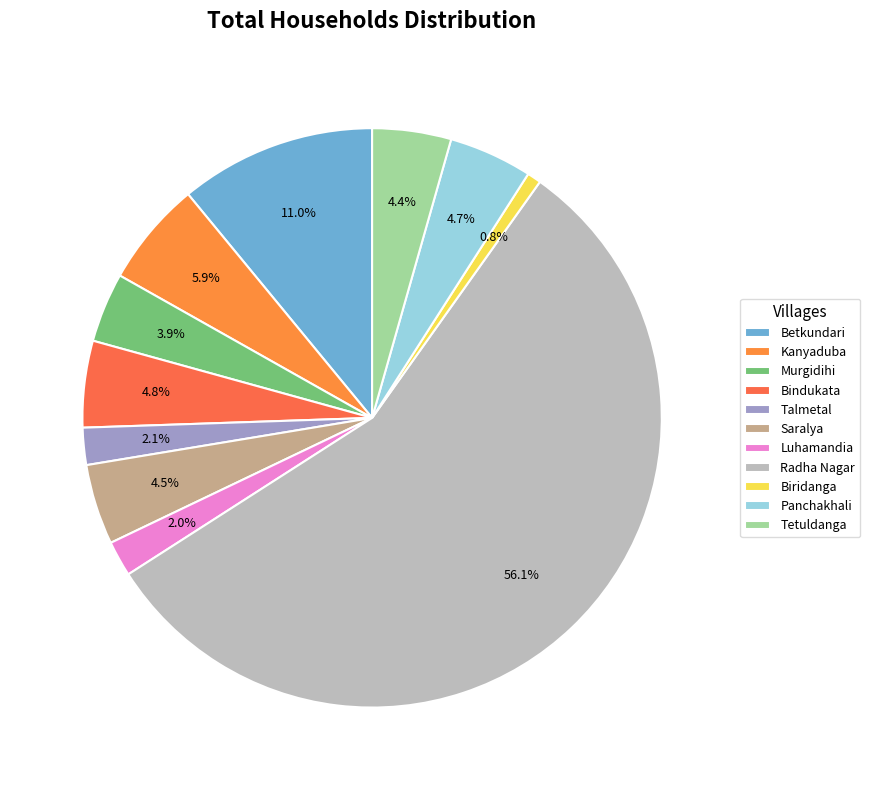

Does any single category account for the majority?

Yes